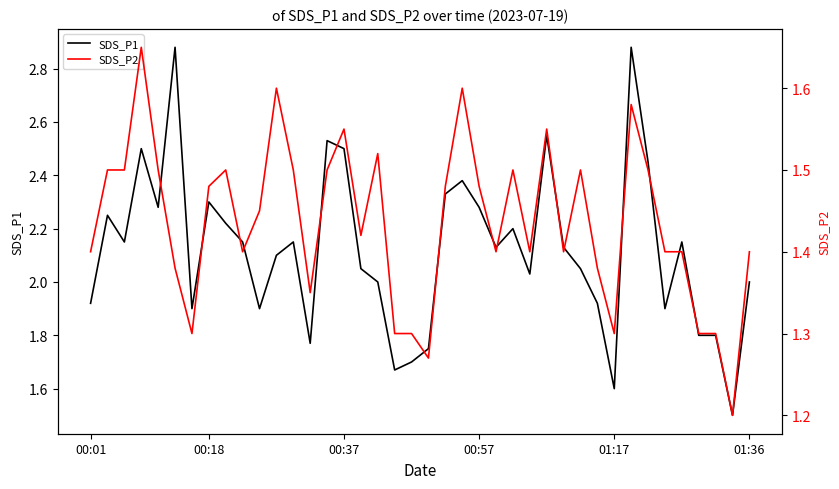

What is the difference between the SDS_P1 values at 9 and 14?

0.4